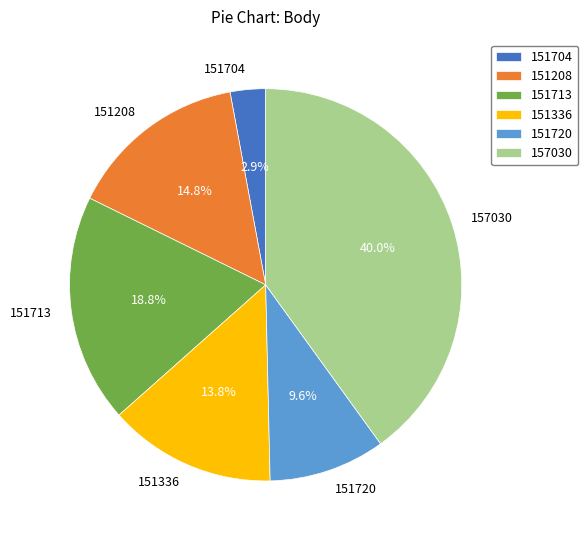

The 151704 slice represents 3% of the pie. True or false?

True